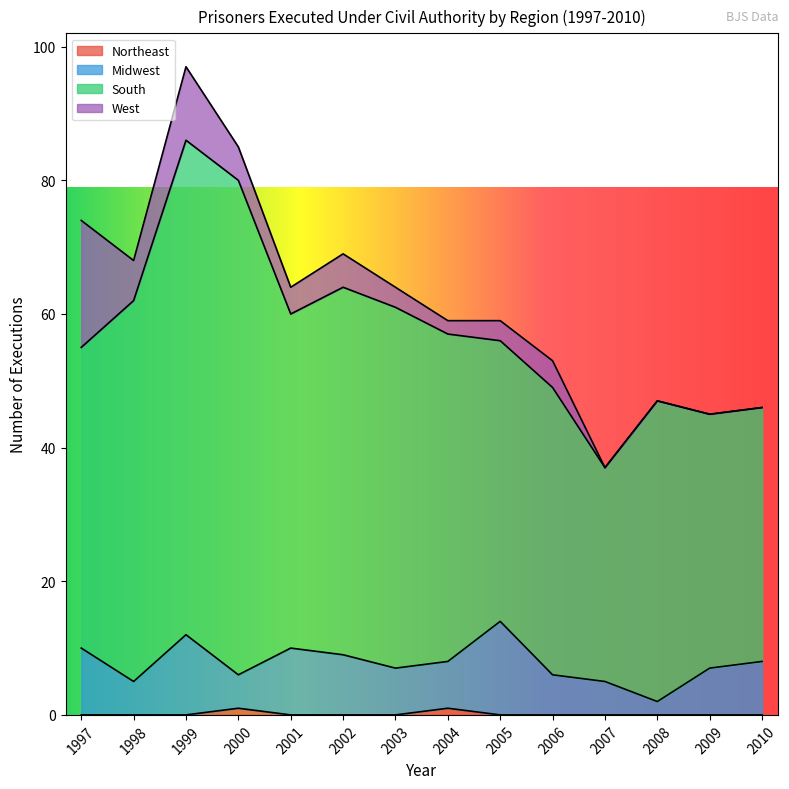

At which category is the sum across all series the highest?

1999